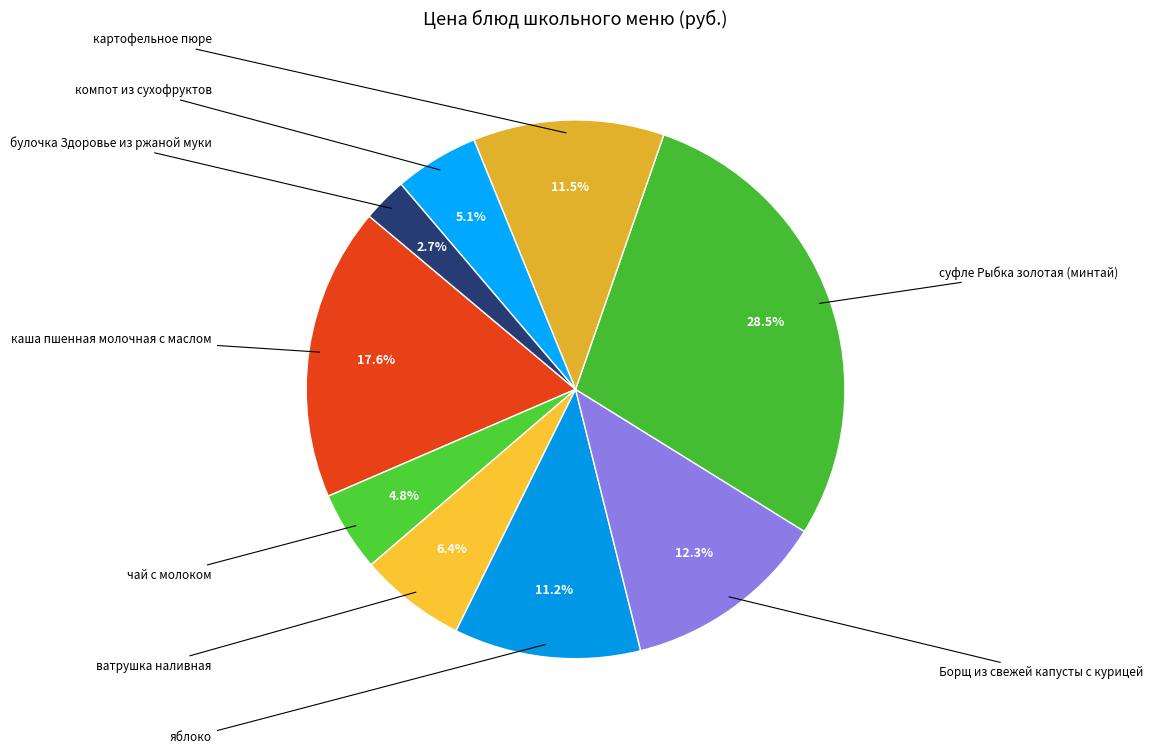

How many slices are in this pie chart?

9